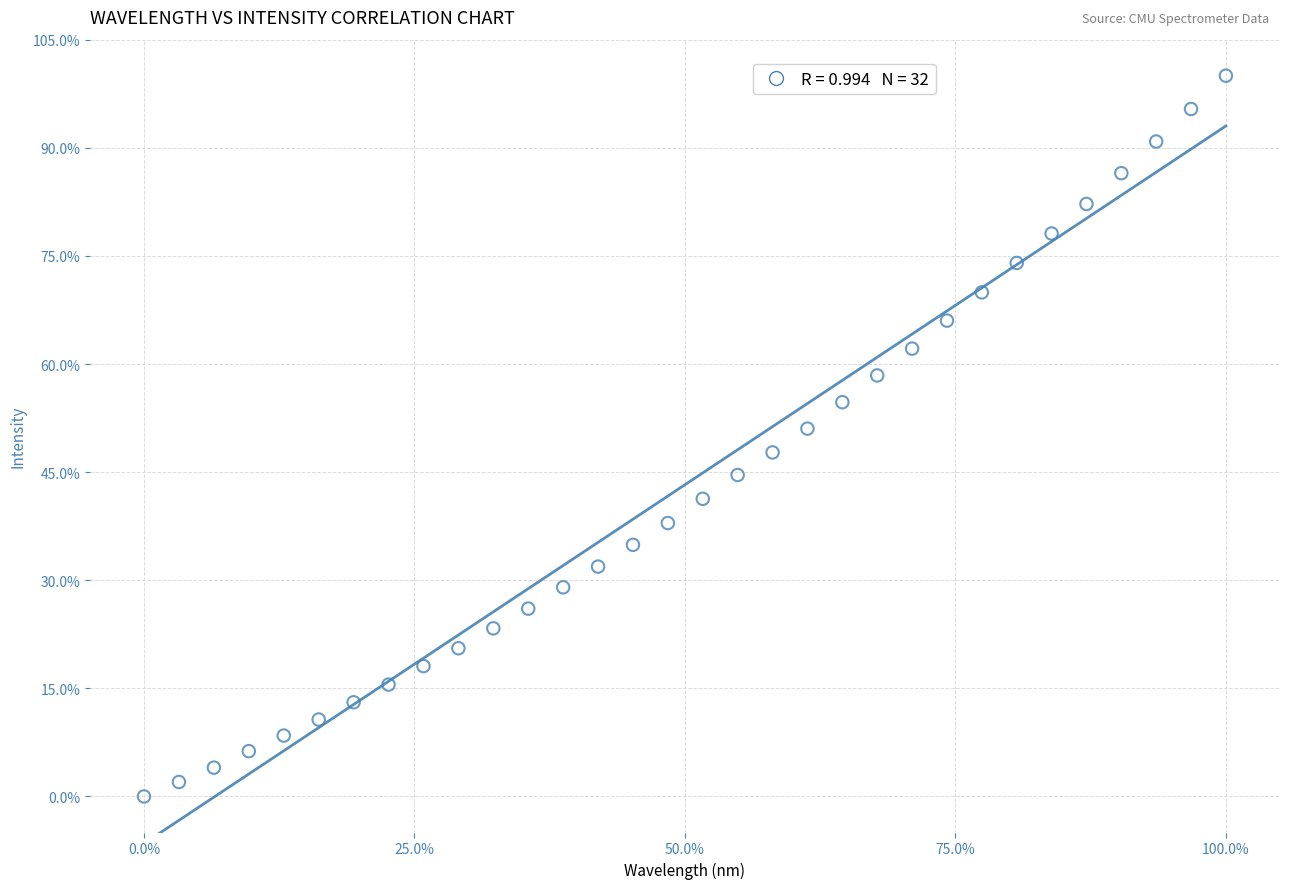

What is the range of Y values (max minus min)?

100.0